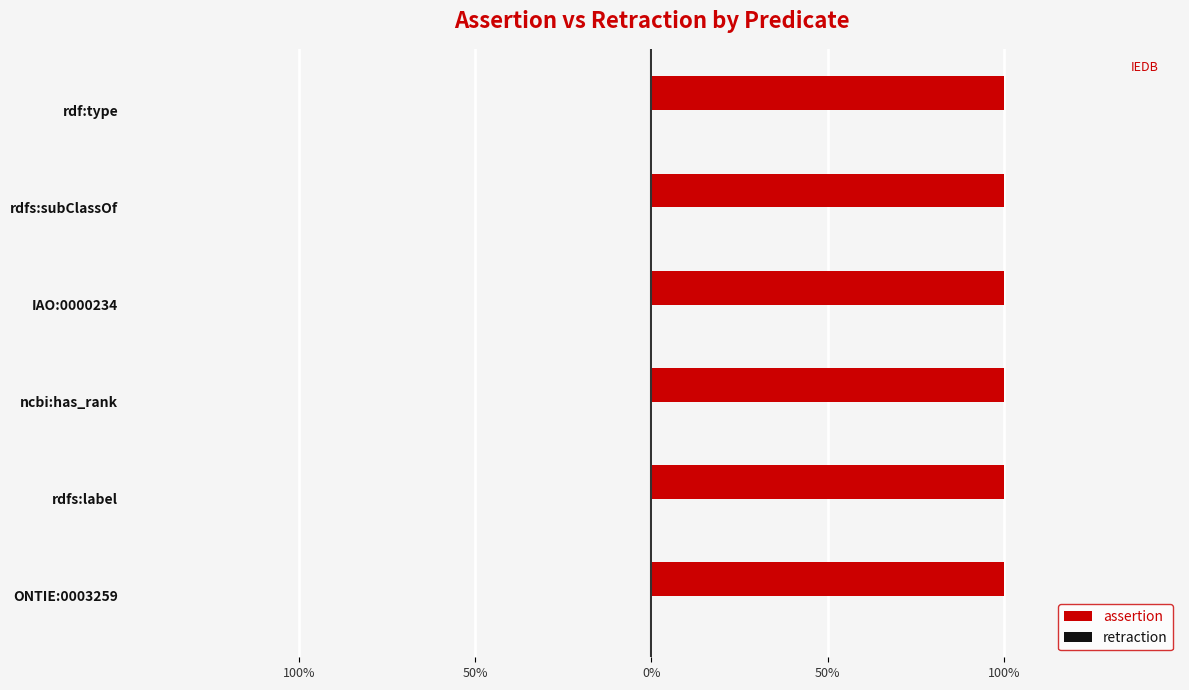

Reading left to right, list all the values displayed in this chart.

assertion: ONTIE:0003259=1	rdfs:label=1	ncbi:has_rank=1	IAO:0000234=1	rdfs:subClassOf=1	rdf:type=1
retraction: ONTIE:0003259=0	rdfs:label=0	ncbi:has_rank=0	IAO:0000234=0	rdfs:subClassOf=0	rdf:type=0